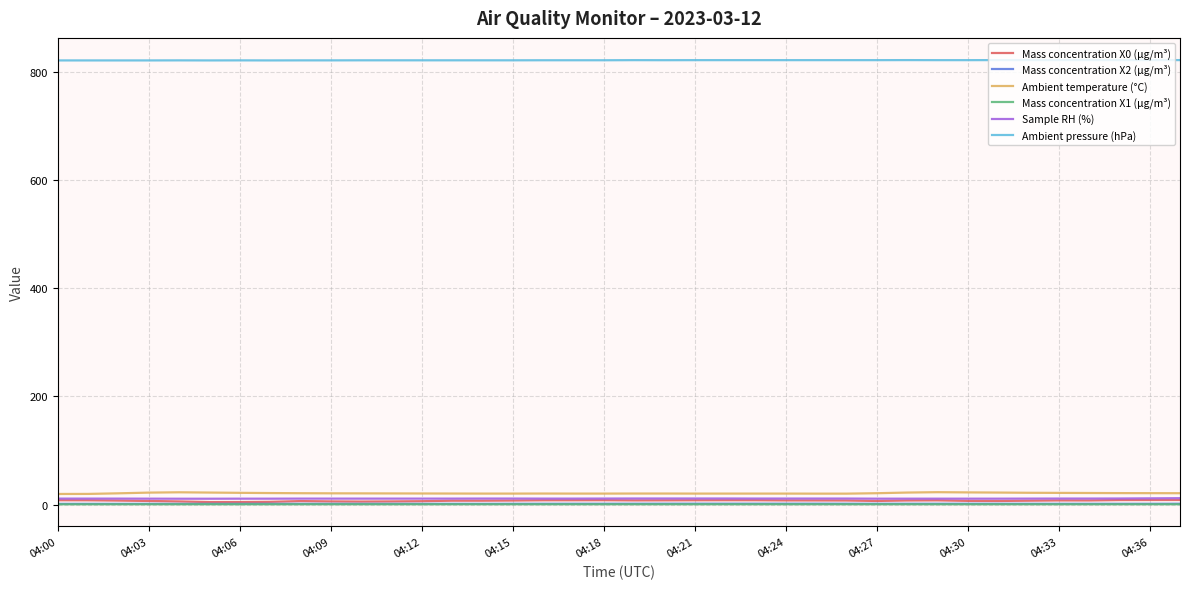

True or false: Ambient pressure (hPa) and Mass concentration X2 (μg/m³) cross at least once.

False